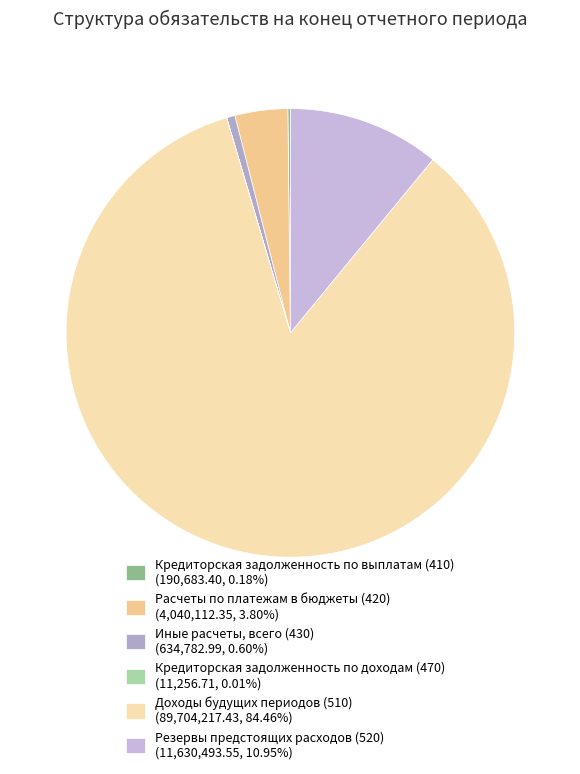

What percentage is the Доходы будущих периодов (510) slice, to the nearest percent?

84%